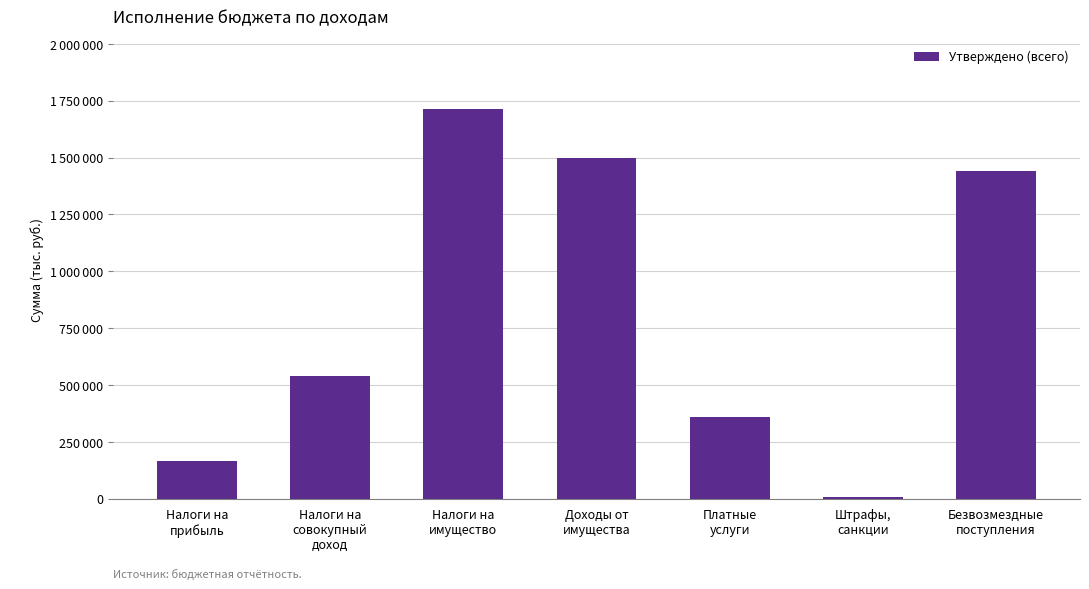

Are the bars horizontal?

No